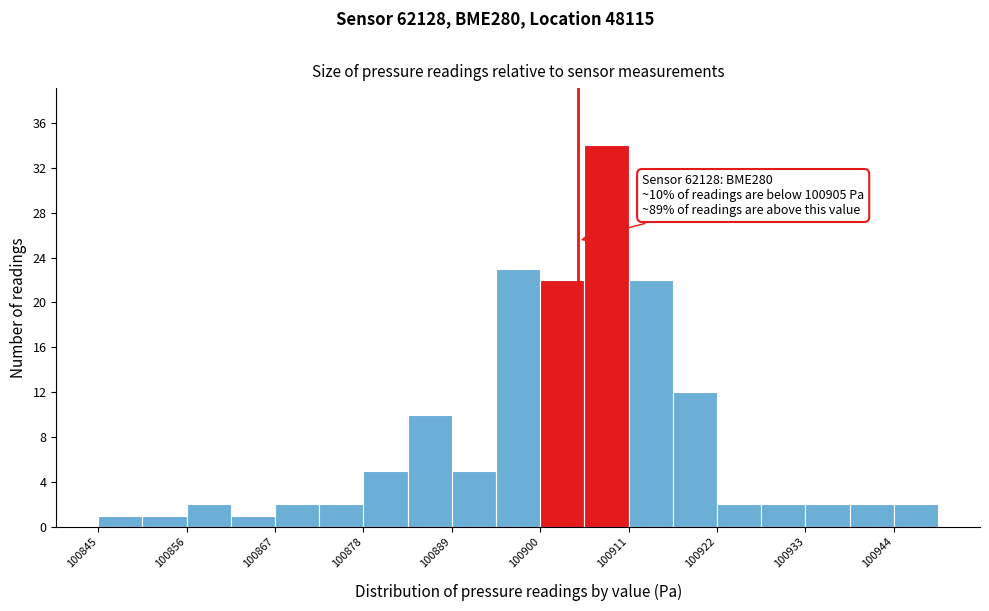

Read against the x-axis, roughly where is the centre of the tallest bar?

100908